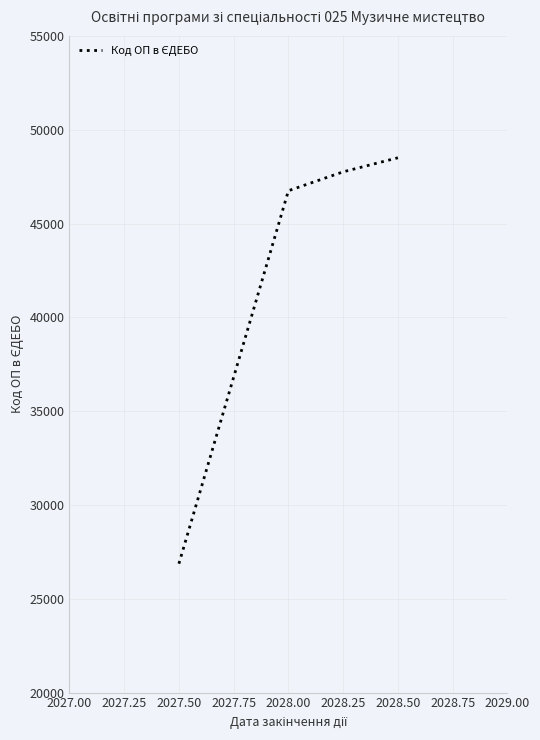

List the labels in order of value, smallest first.

2027.50, 2028.00, 2028.25, 2028.50